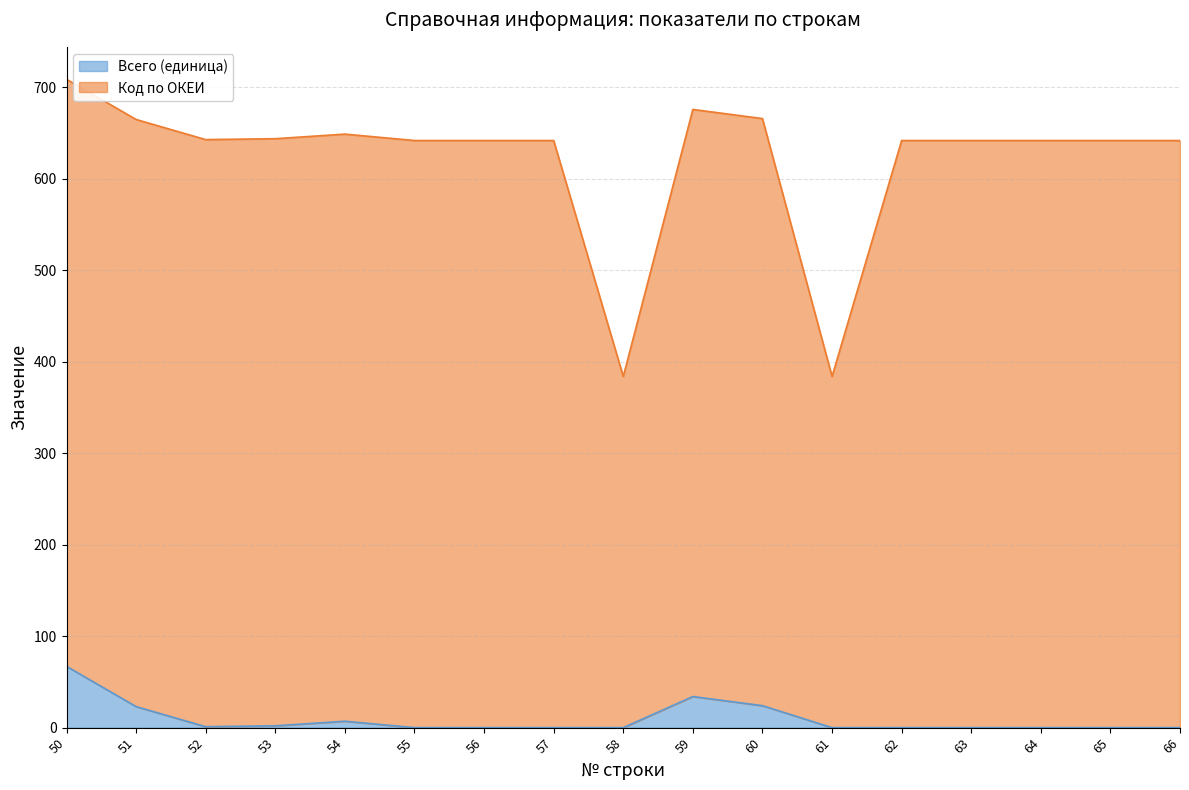

Which has a higher value, 66 or 61?

66